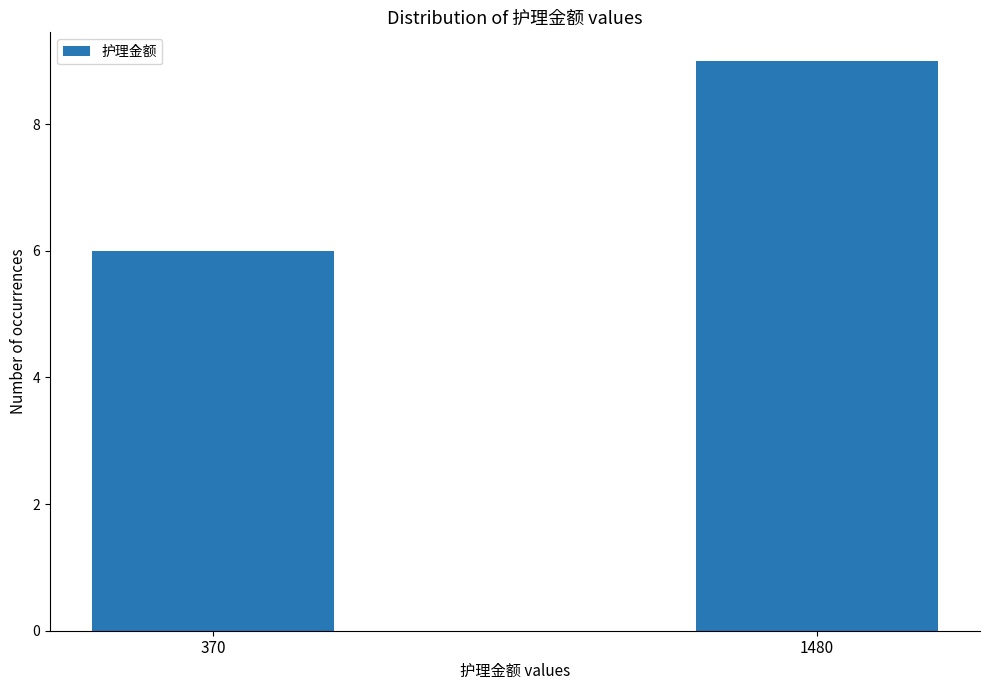

What is the average value?

8